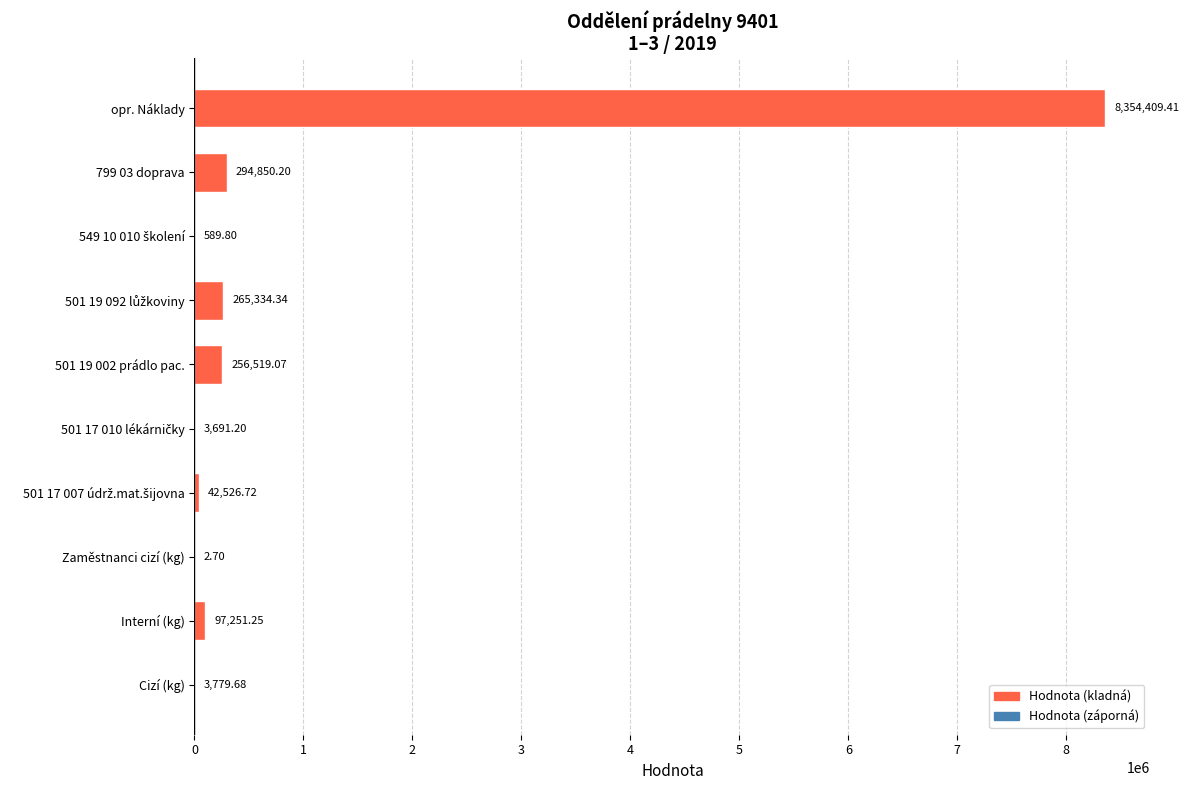

What is the sum of all values?

9318954.4